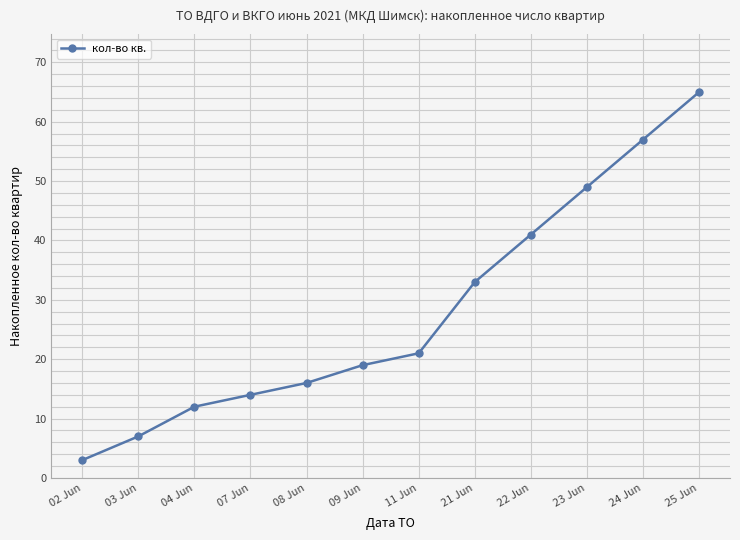

What is the value of the 9th point from the left?

41